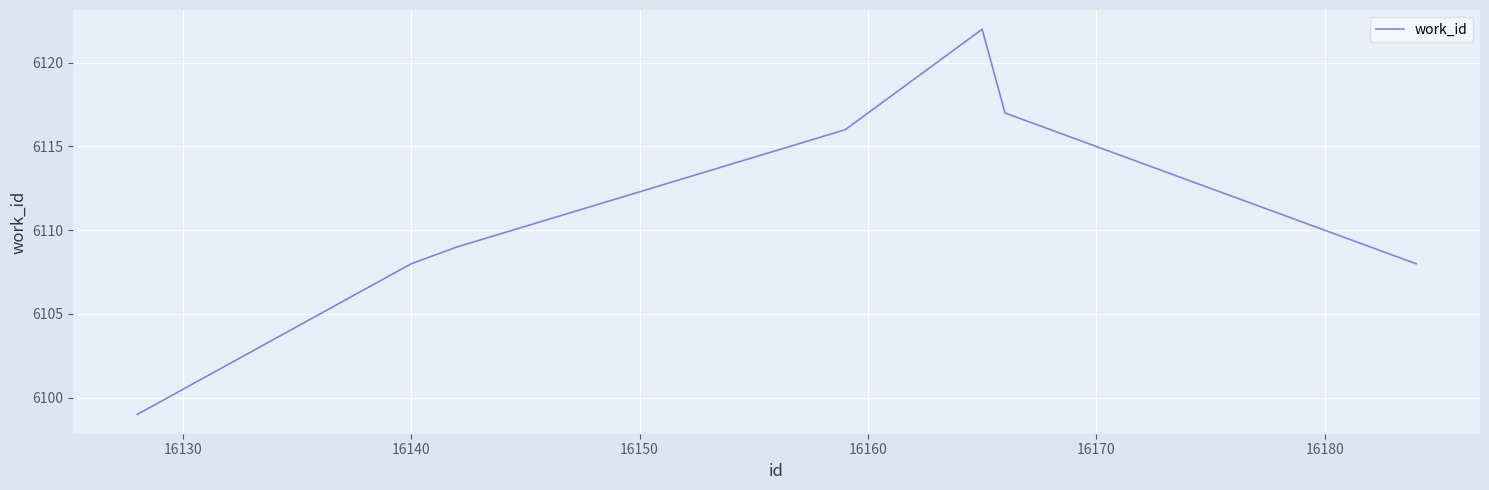

What is the greatest value displayed?

6122